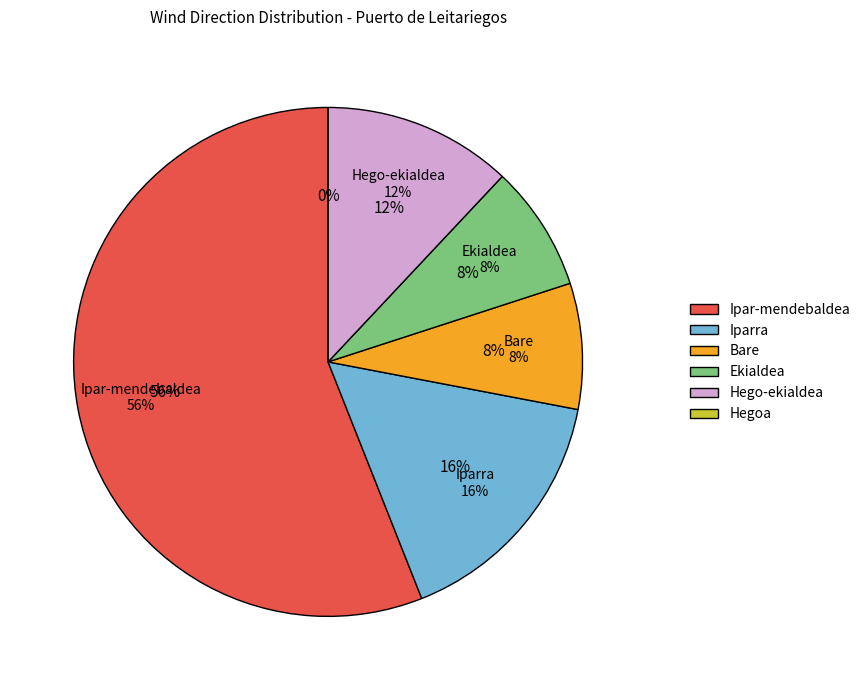

What is the majority slice?

Ipar-mendebaldea